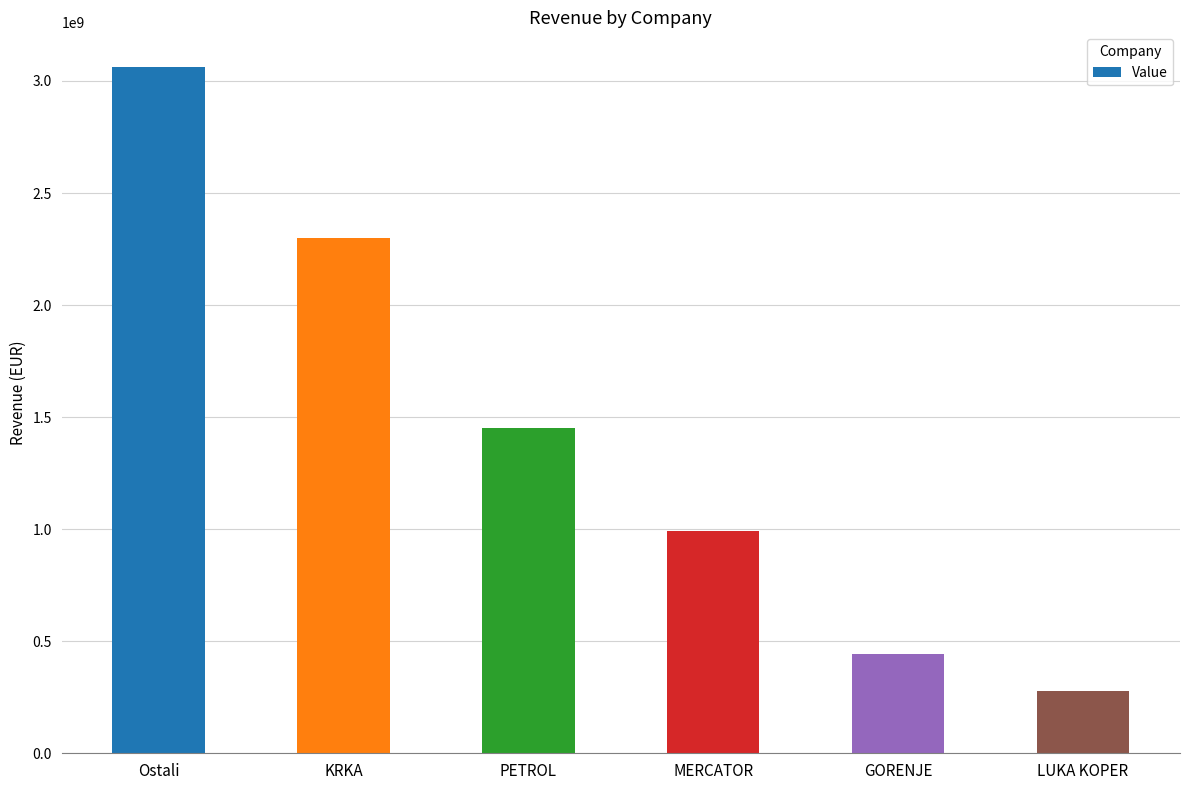

The chart shows a value of 389474755.8 at LUKA KOPER. True or false?

False